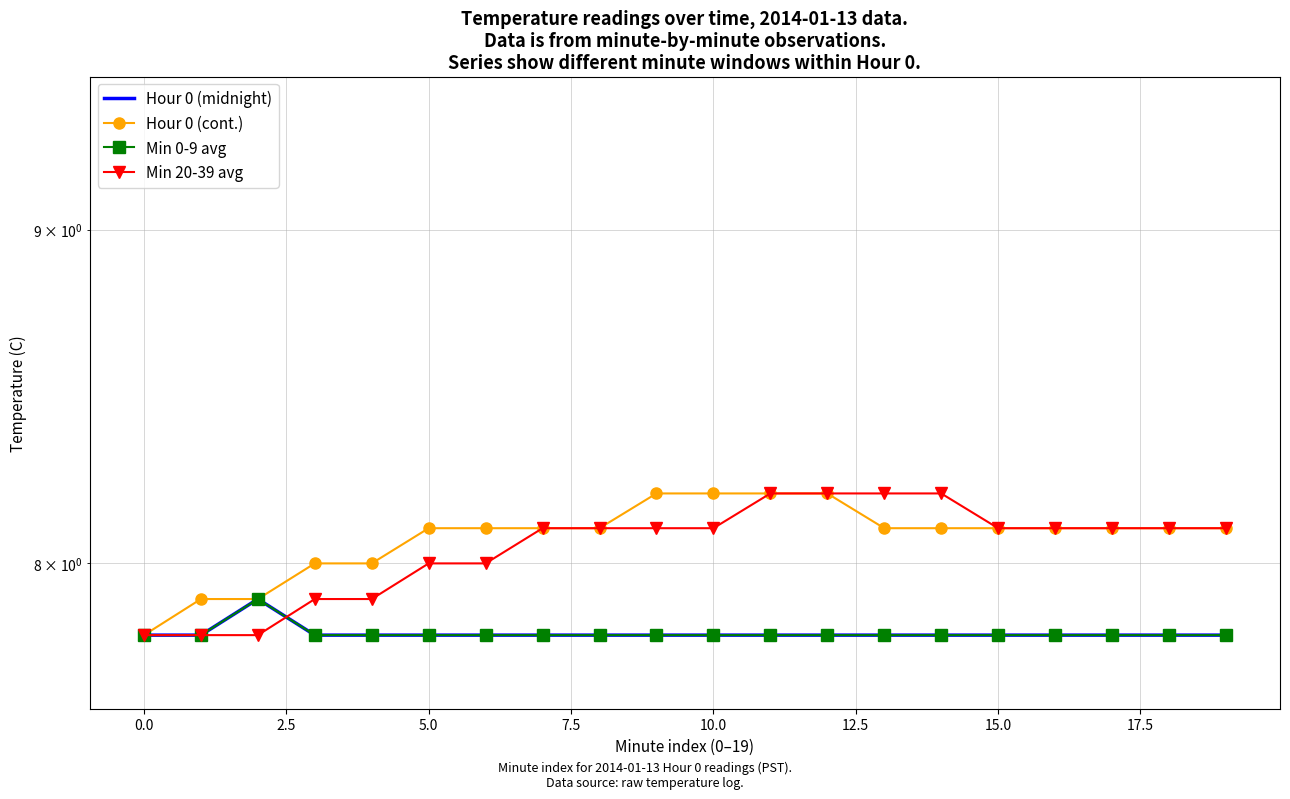

Between 10 and 19, which is larger?

10